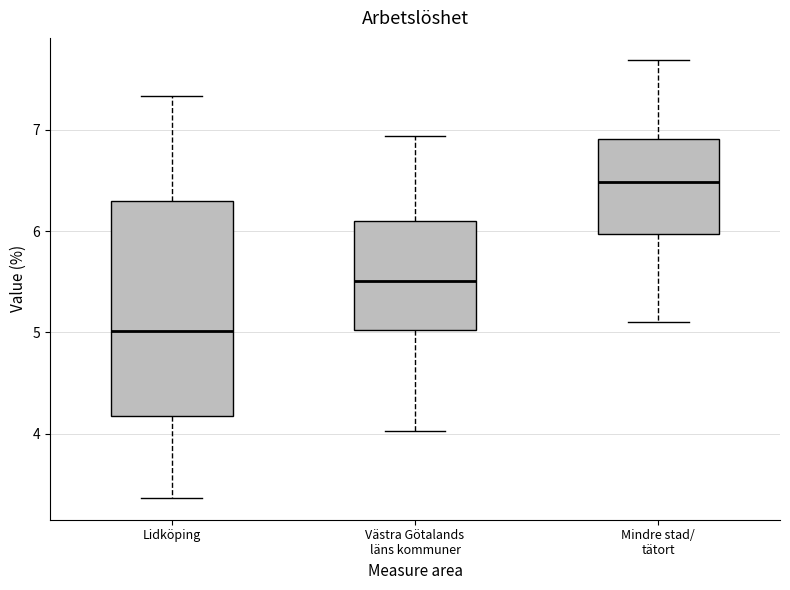

Where is the lower edge of the box for Lidköping on the y-axis? The values are not printed on the chart, so give them approximately, as read against the axis.

4.2